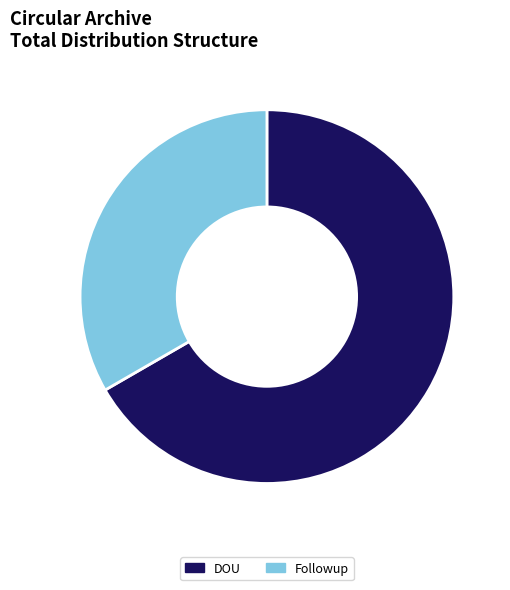

Which category has the biggest portion of the pie?

DOU